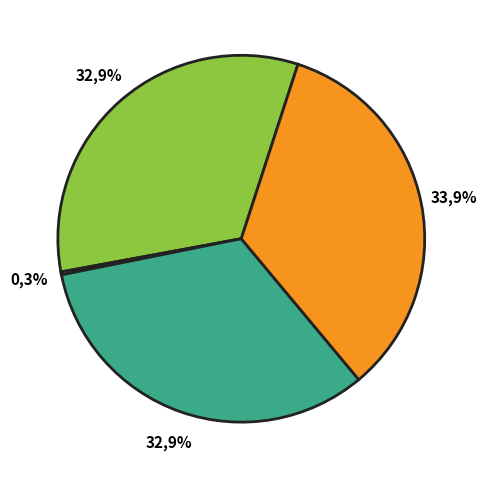

Is it true that Q1 is 0% of the pie?

True